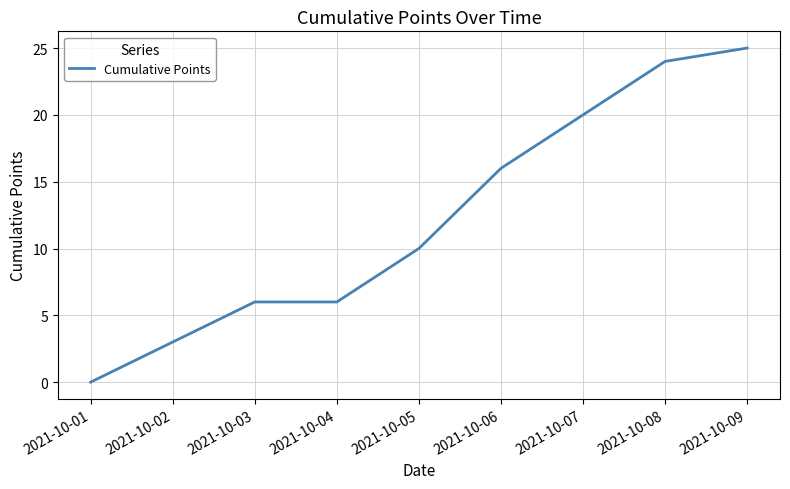

The value at 2021-10-02 is 3. True or false?

True